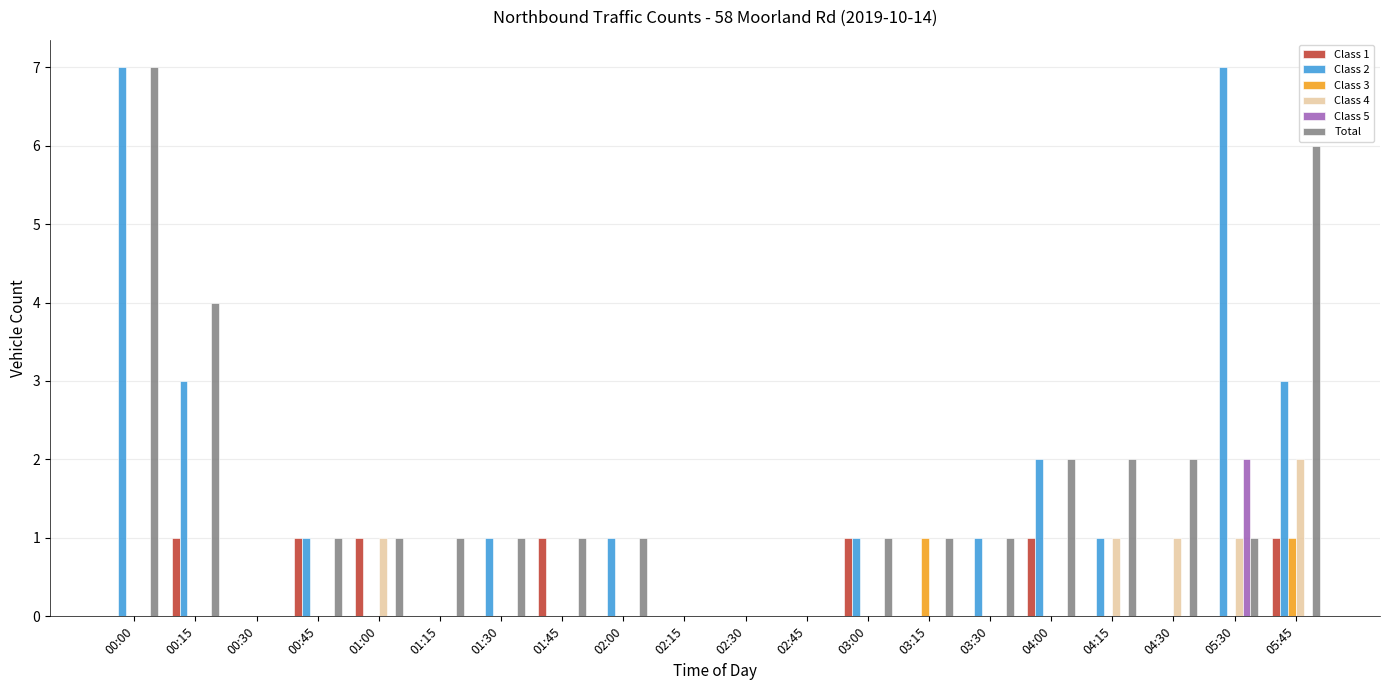

Between 01:45 and 03:00, which series saw the biggest shift?

Class 2